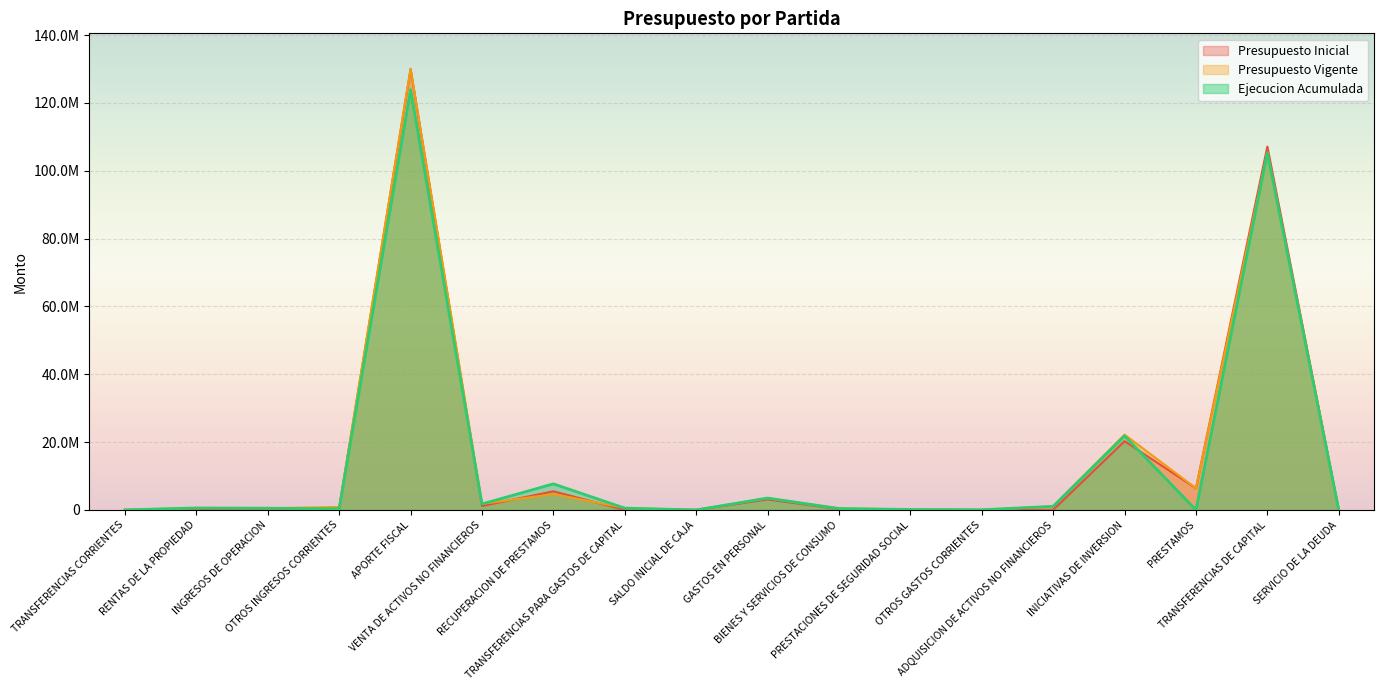

Which series has the largest total across all categories?

Presupuesto Vigente